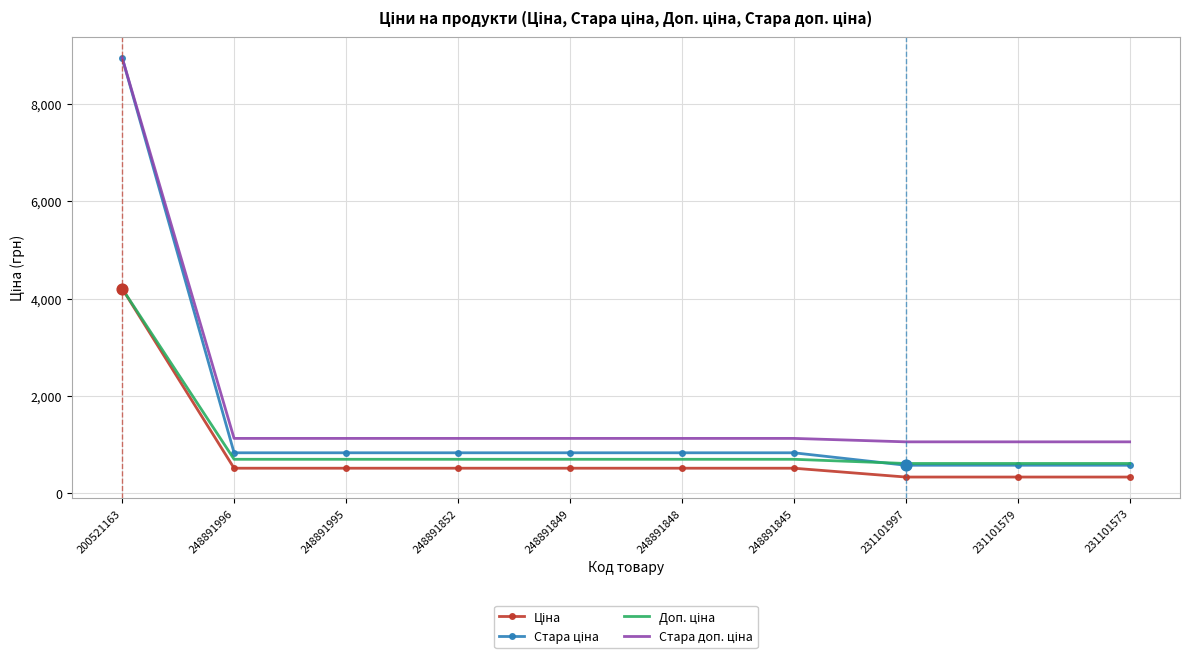

At which category is the sum across all series the highest?

200521163